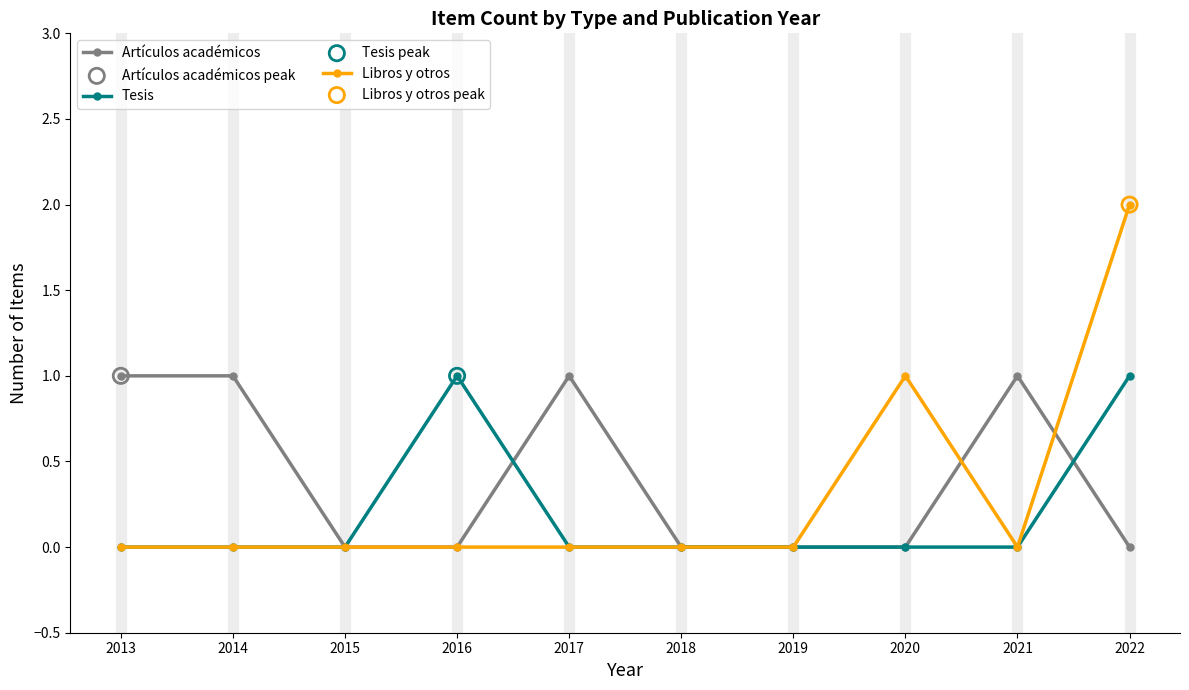

Which series has the largest total across all categories?

Artículos académicos